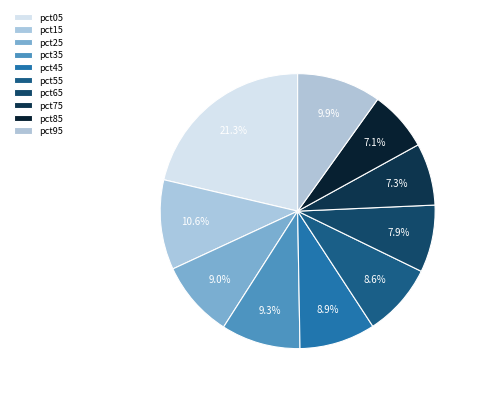

Combined, do pct25 and pct05 account for over 50%?

No